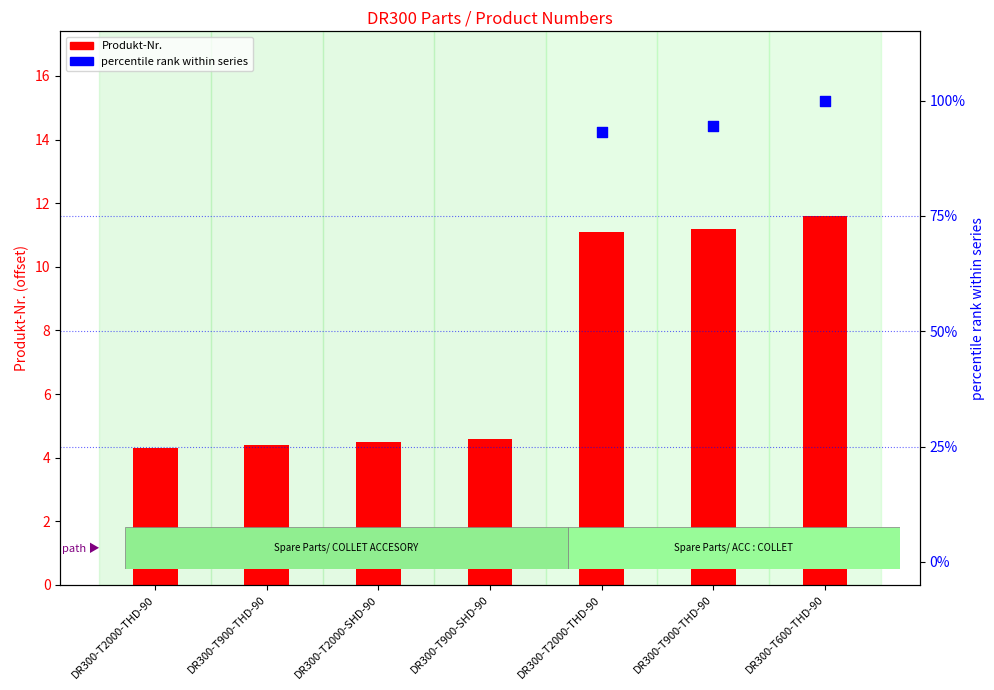

Which series has the largest total across all categories?

percentile rank within series